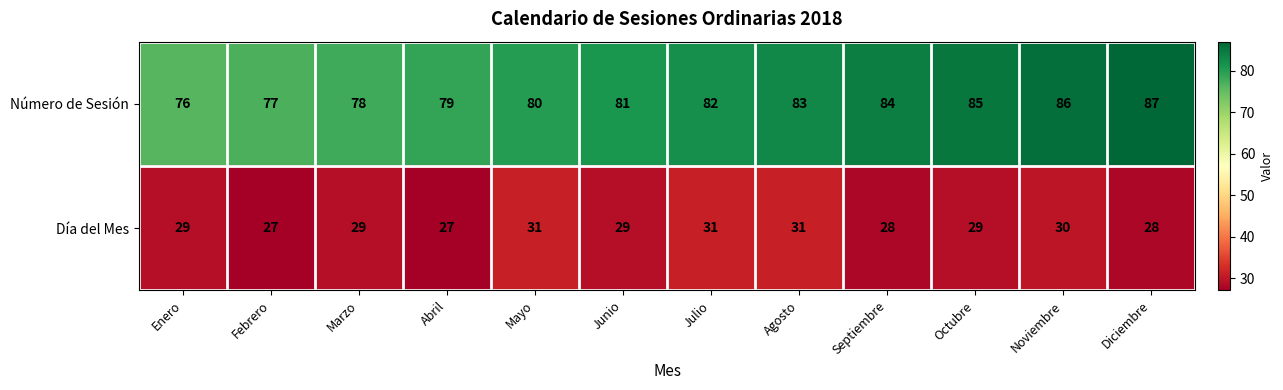

True or false: Número de Sesión has a value of 54 at Junio.

False